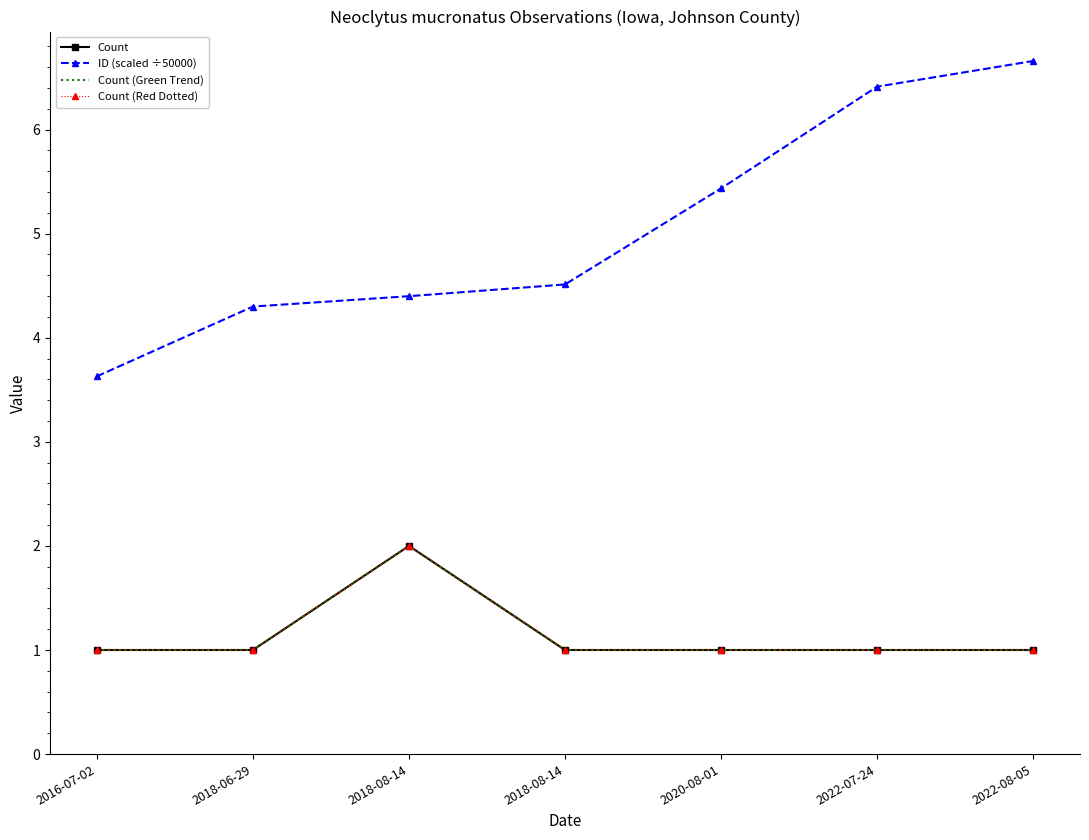

True or false: Count (Green Trend) has more than 0 points higher than both neighbors.

True